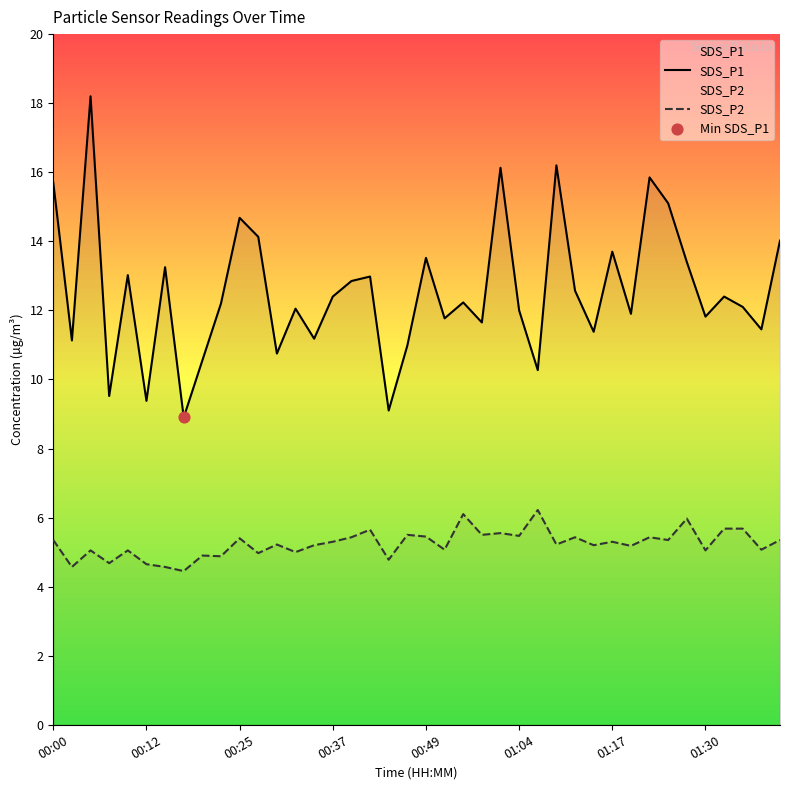

Which series reaches the maximum Y coordinate?

SDS_P1